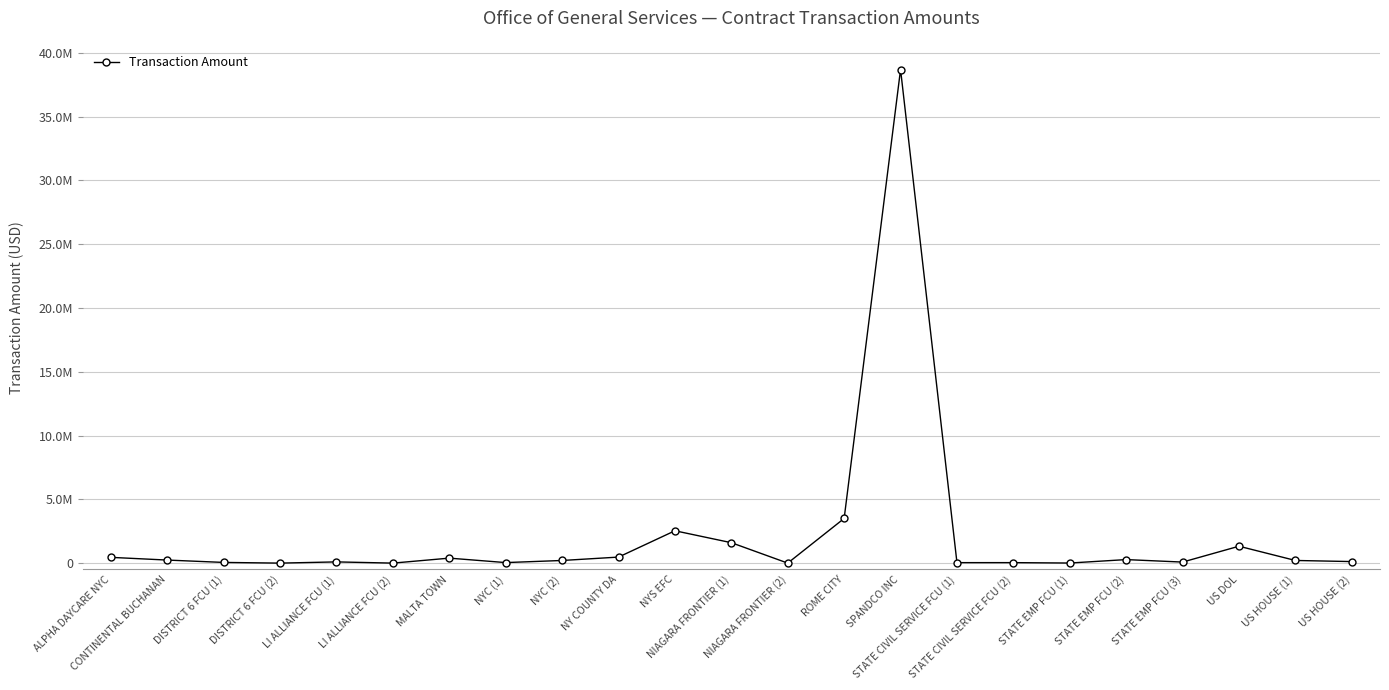

Does the chart have visible grid lines?

Yes